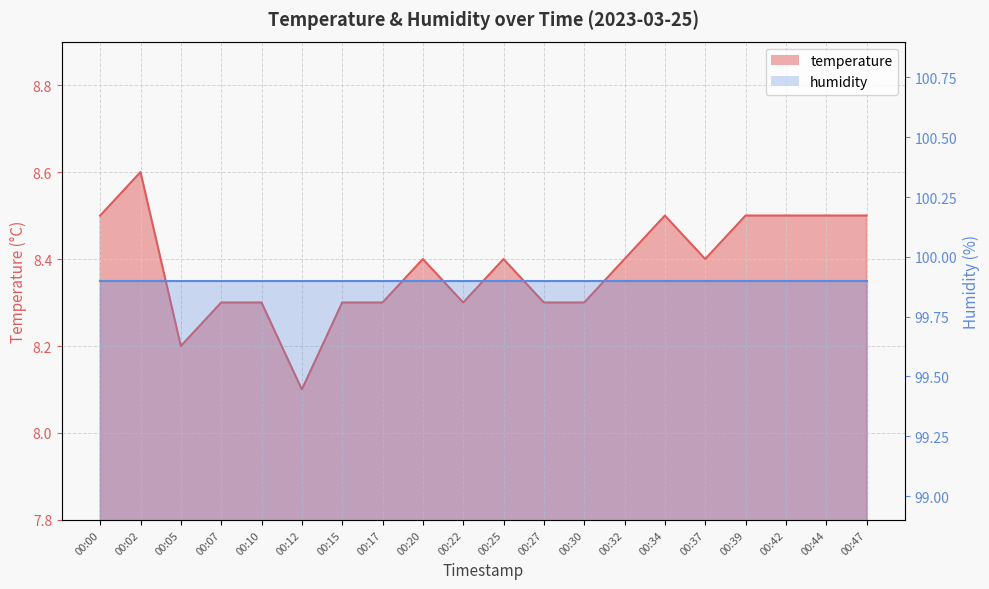

What is the change in value from 00:17 to 00:32?

+0.1